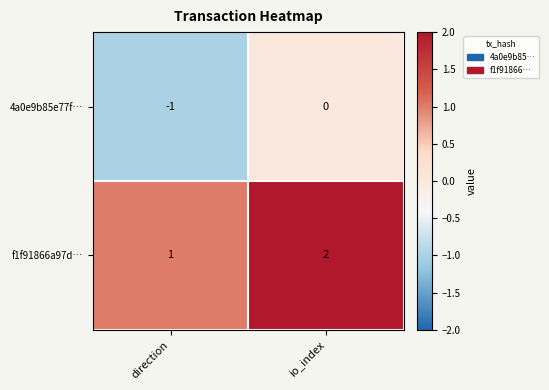

What is the sum of the f1f91866a97d… values at direction and io_index?

3